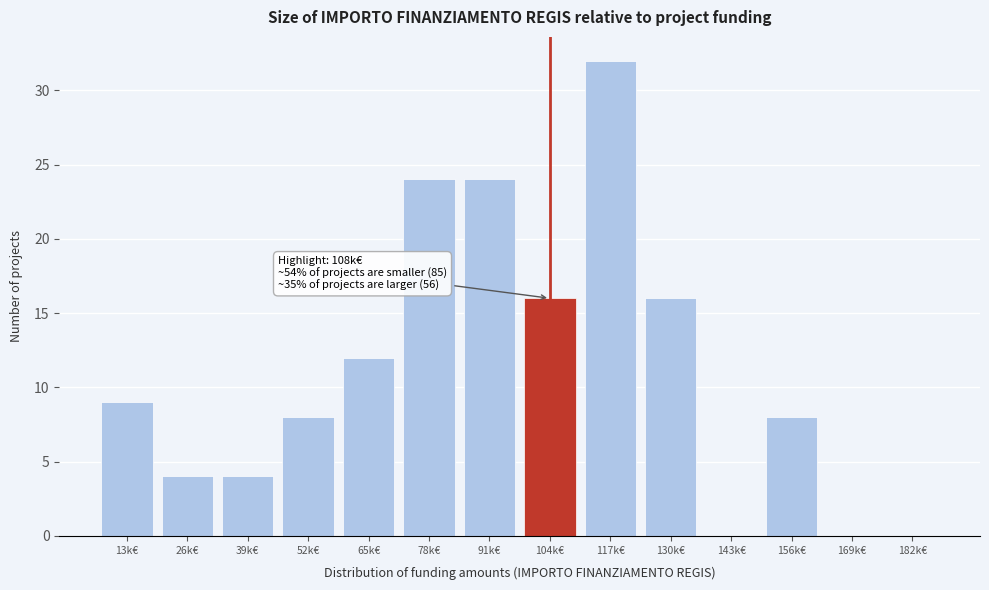

Reading left to right, list all the values displayed in this chart.

13k€=9	26k€=4	39k€=4	52k€=8	65k€=12	78k€=24	91k€=24	104k€=16	117k€=32	130k€=16	143k€=0	156k€=8	169k€=0	182k€=0